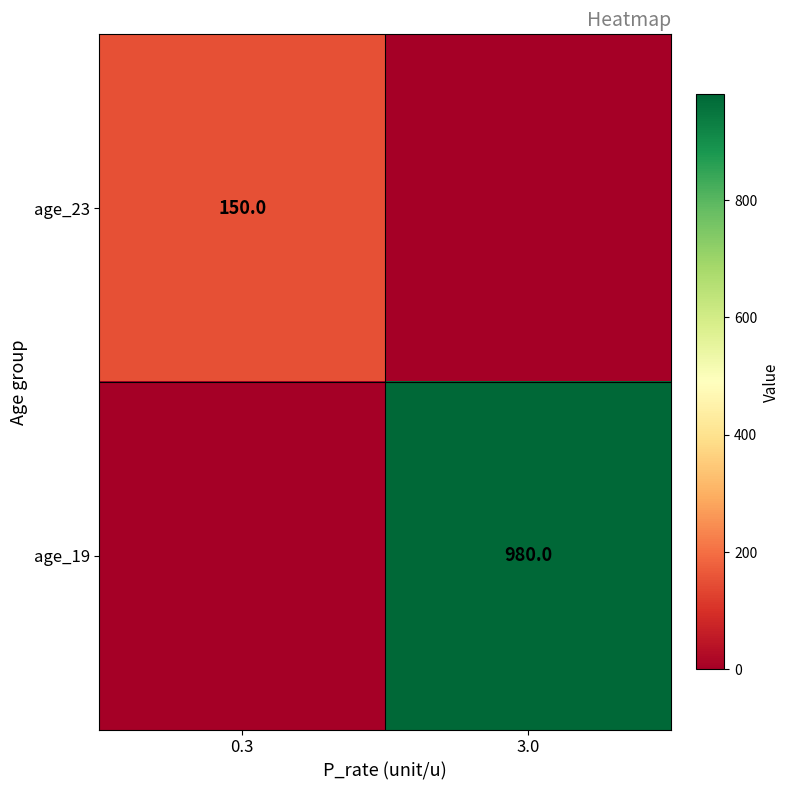

True or false: age_23 has a value of 240 at 0.3.

False